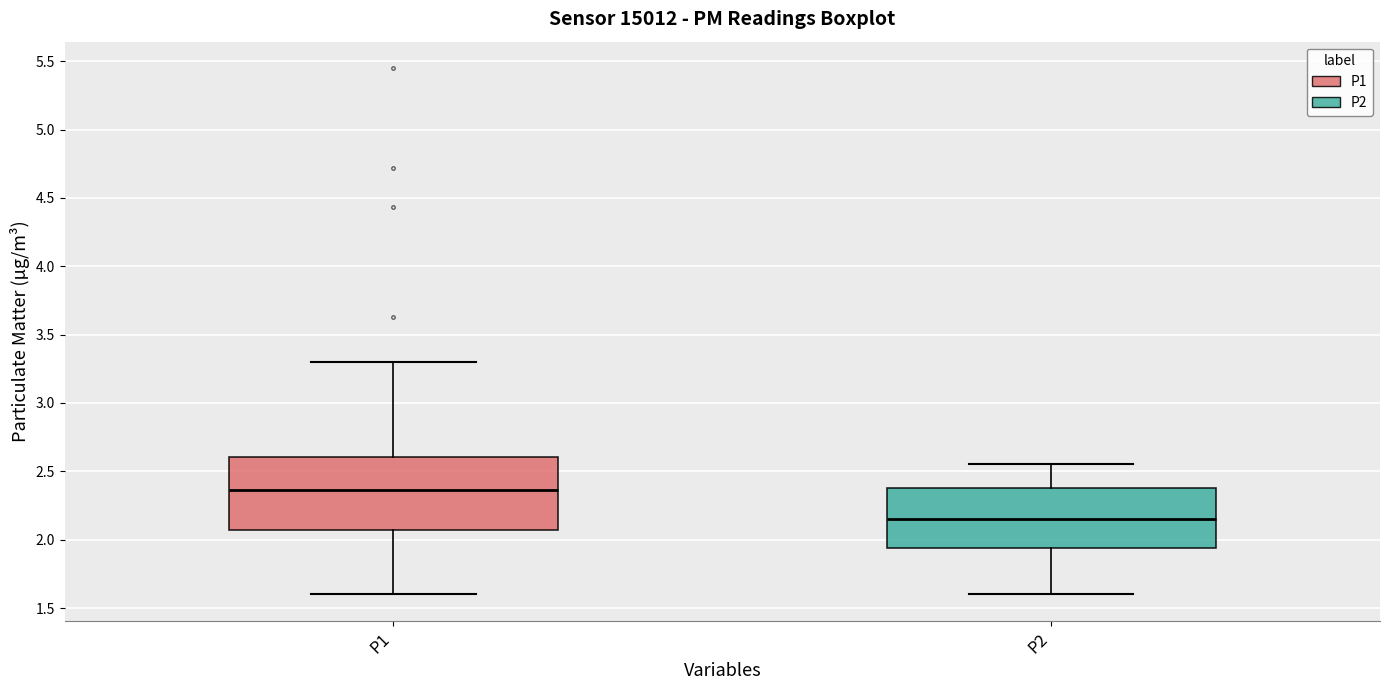

Reading left to right, read every box against the y-axis: the position of its median line, the range the box covers, and the ends of its whiskers. The values are not printed on the chart, so give them approximately, as read against the axis.

P1: median 2.35, box 2.05 to 2.60, whiskers 1.60 to 3.30
P2: median 2.15, box 1.95 to 2.40, whiskers 1.60 to 2.55